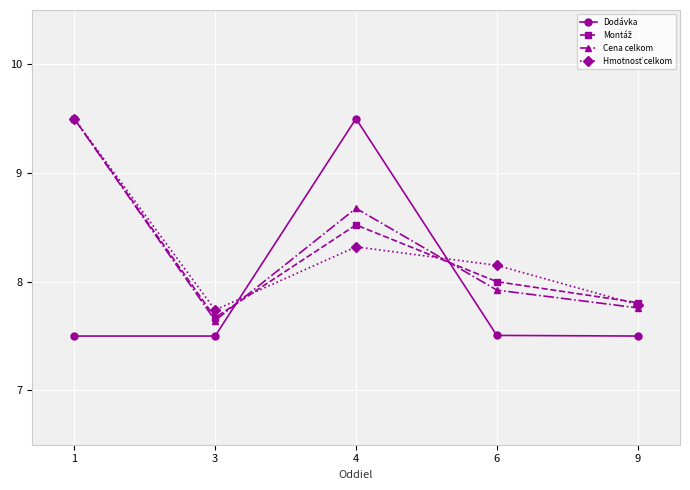

What is the value of the Dodávka point at the 5th from the left?

7.5